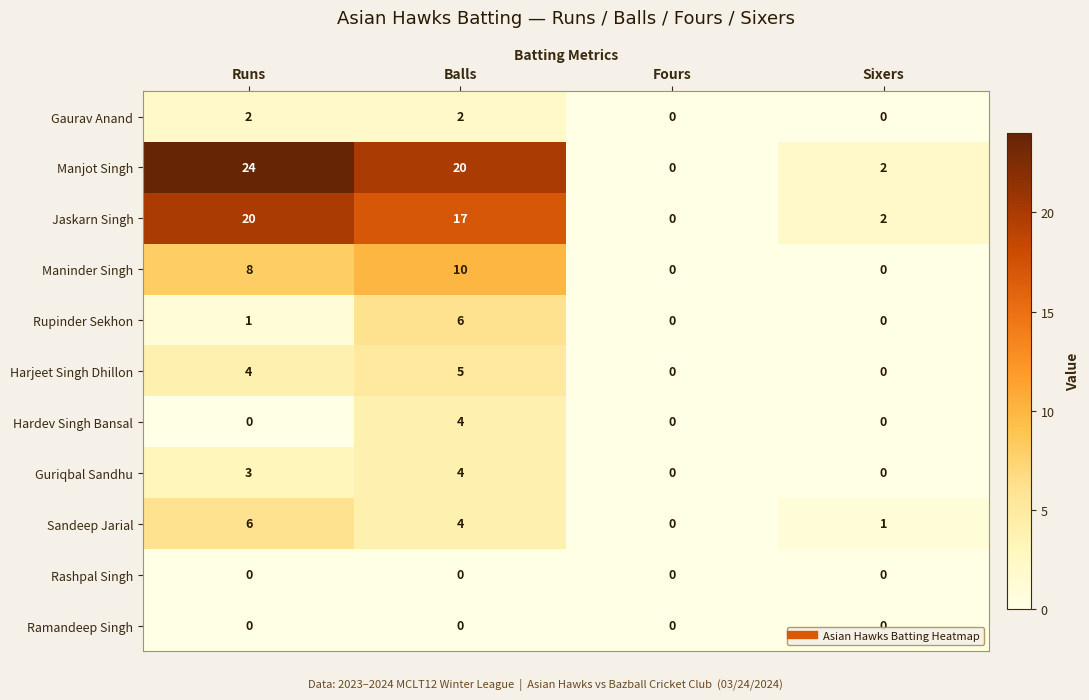

What is the maximum value for Rupinder Sekhon?

6